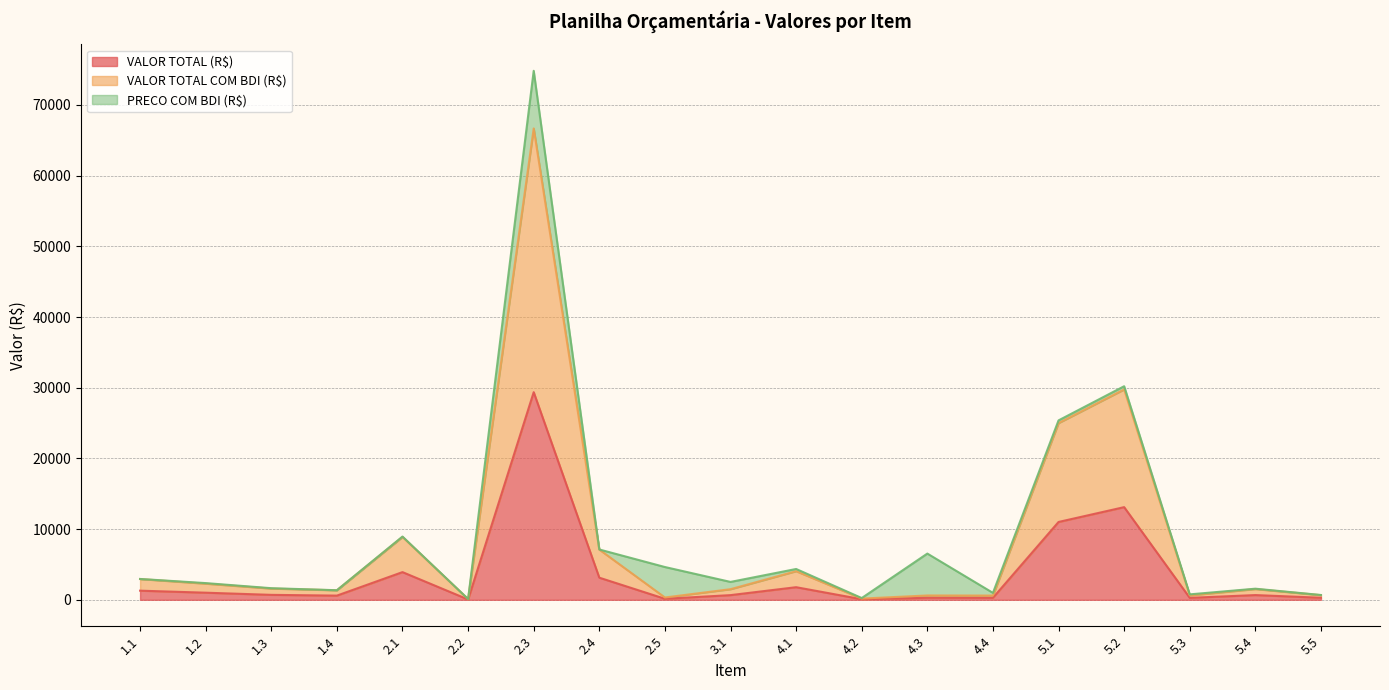

How many interior local peaks does the VALOR TOTAL COM BDI (R$) series have?

6